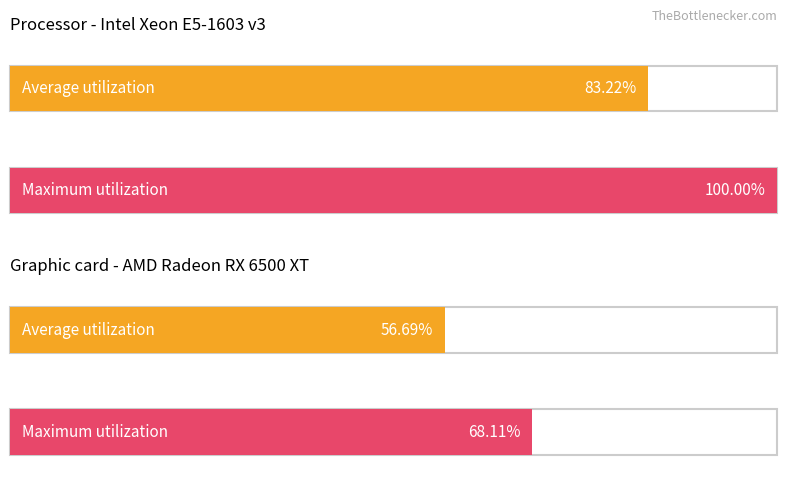

The Average utilization series shows 3 at #3018_29. True or false?

False